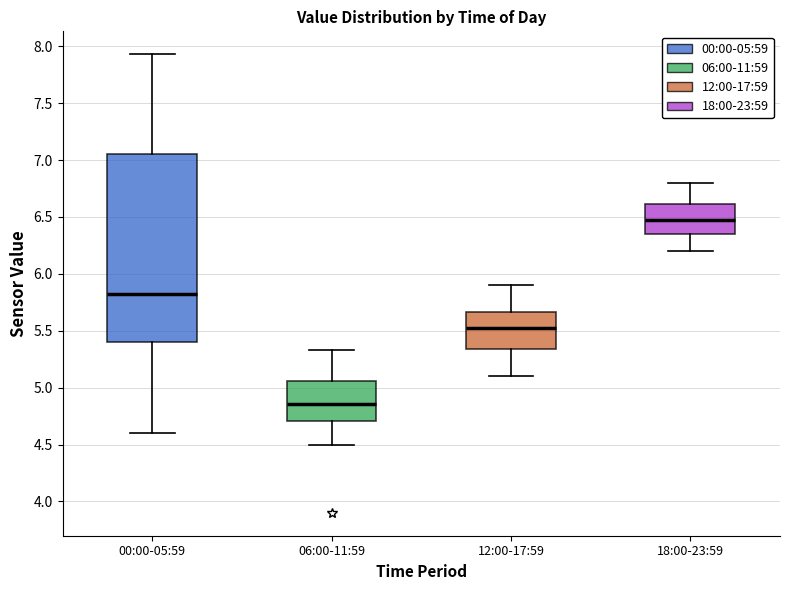

Comparing the boxes themselves (not the whiskers), which one is the tallest?

00:00-05:59